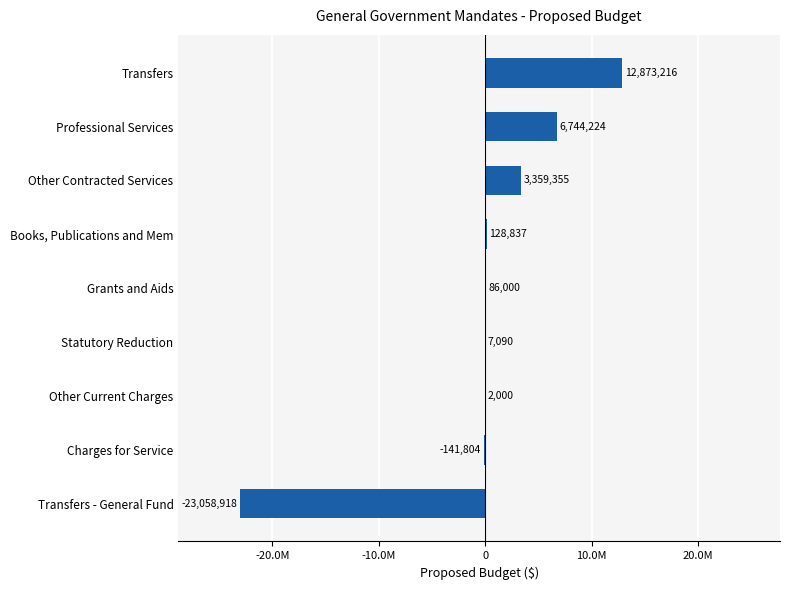

What is the maximum value shown in the chart?

12873216